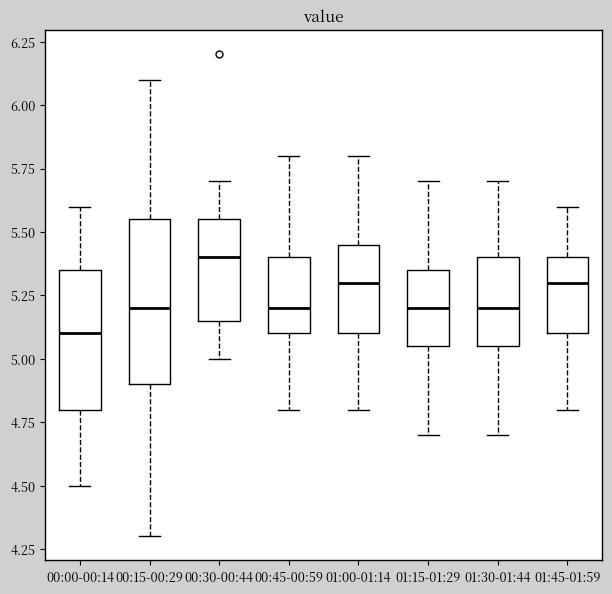

Comparing the boxes themselves (not the whiskers), which one is the tallest?

00:15-00:29